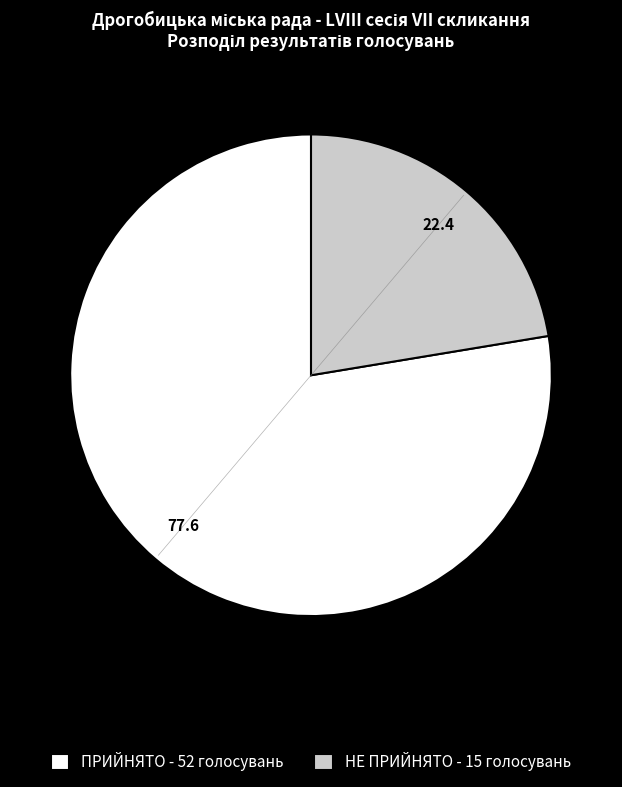

Which category has the smallest portion of the pie?

НЕ ПРИЙНЯТО